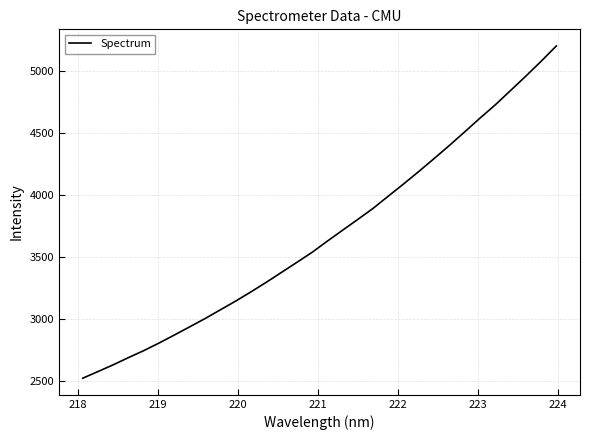

What is the maximum value shown in the chart?

5199.3